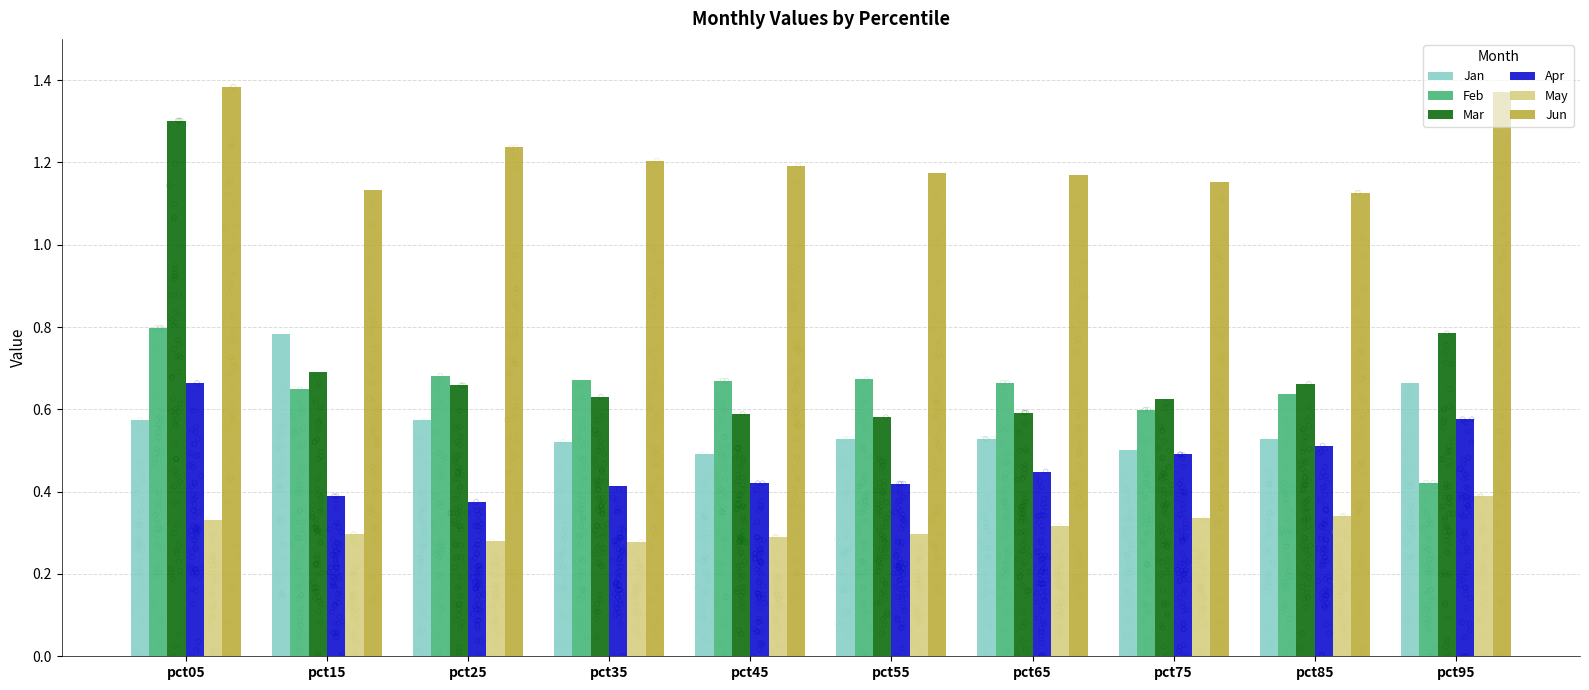

What are all the series names shown in the legend?

Jan, Feb, Mar, Apr, May, Jun